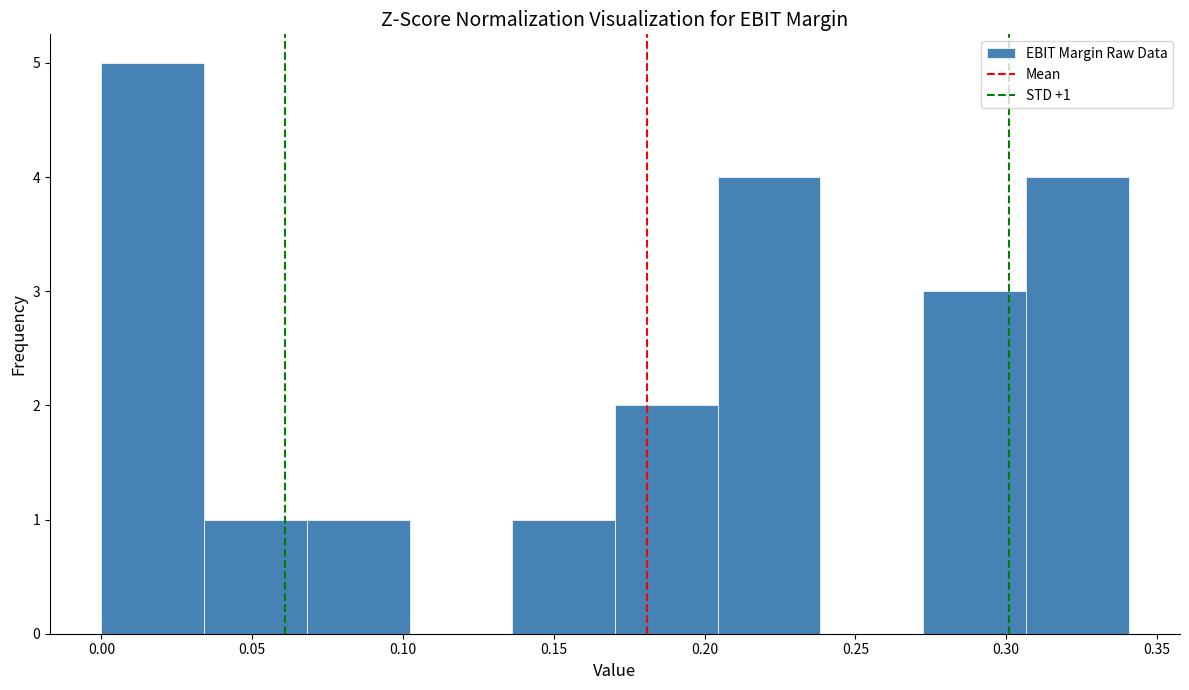

Over which range of the x-axis is the bar tallest?

0.000 to 0.035